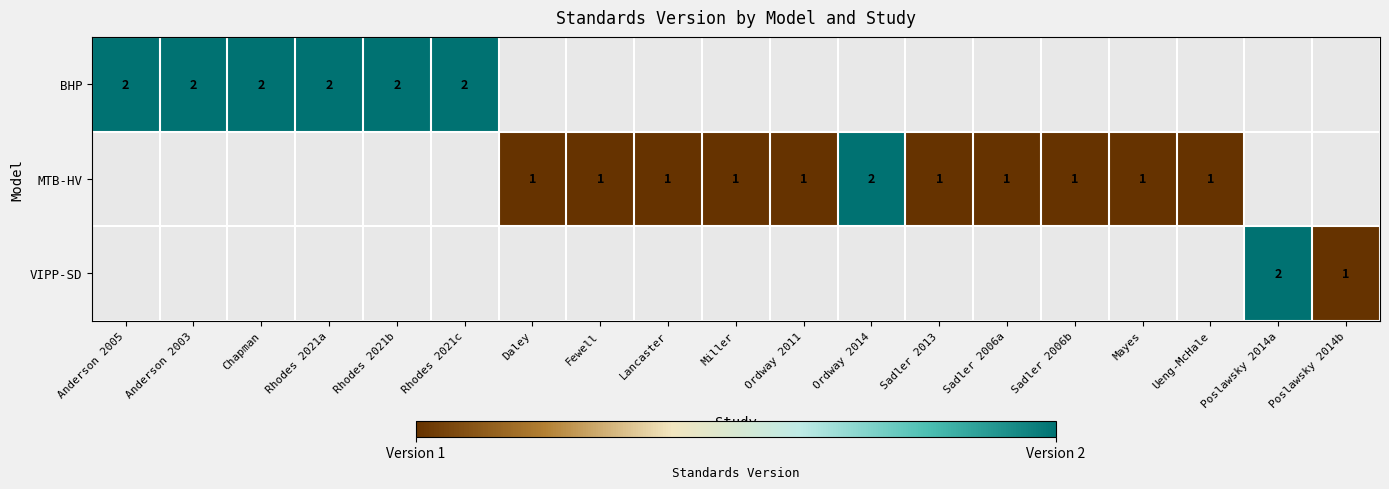

What is the maximum value shown in the chart?

2